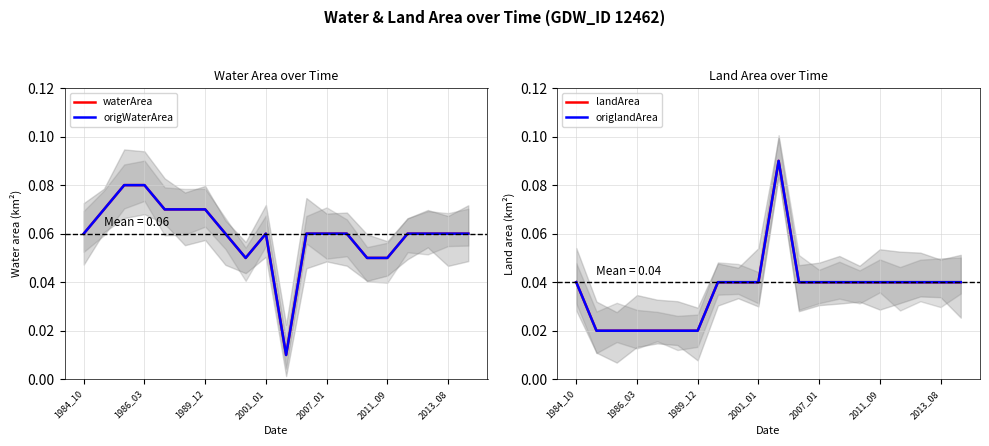

How many waterArea values are between 0 and 1?

20